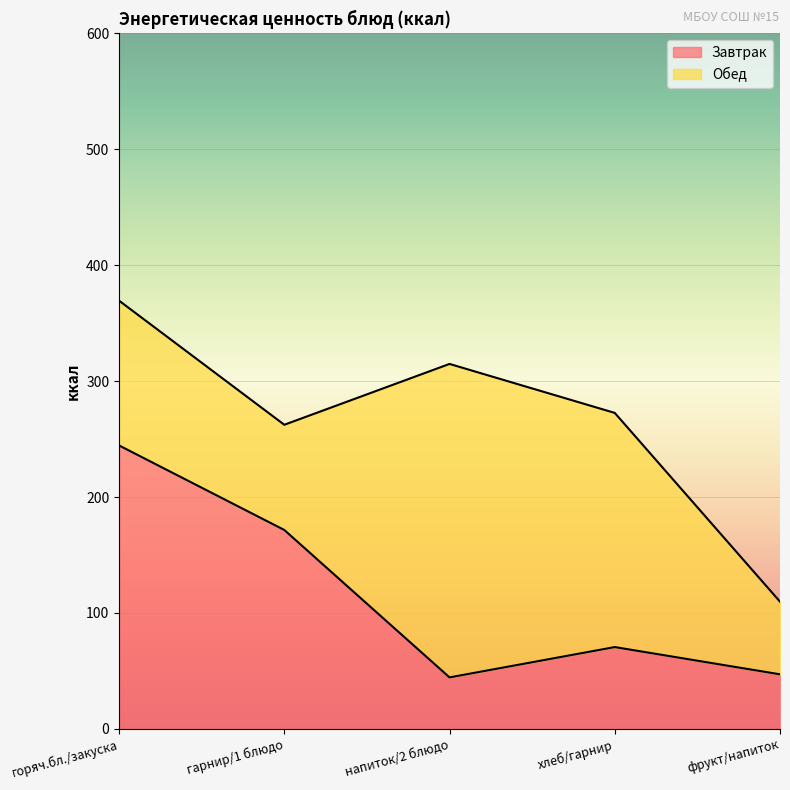

How many interior local peaks (higher than both neighbors) does the data have?

1